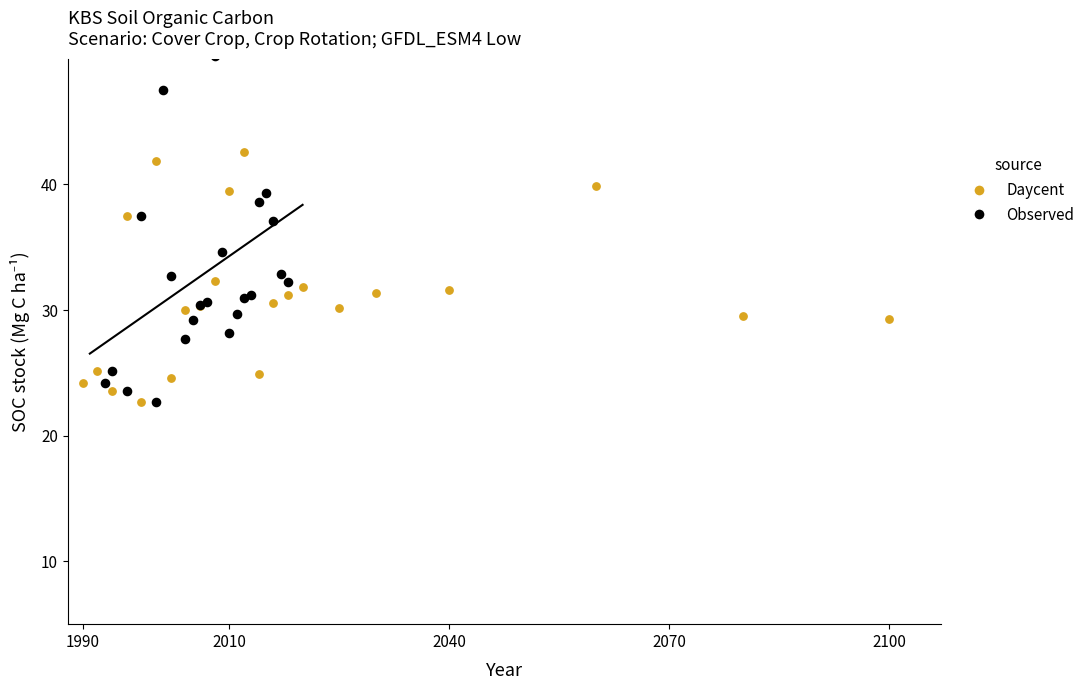

Which series contains the highest Y value?

Observed